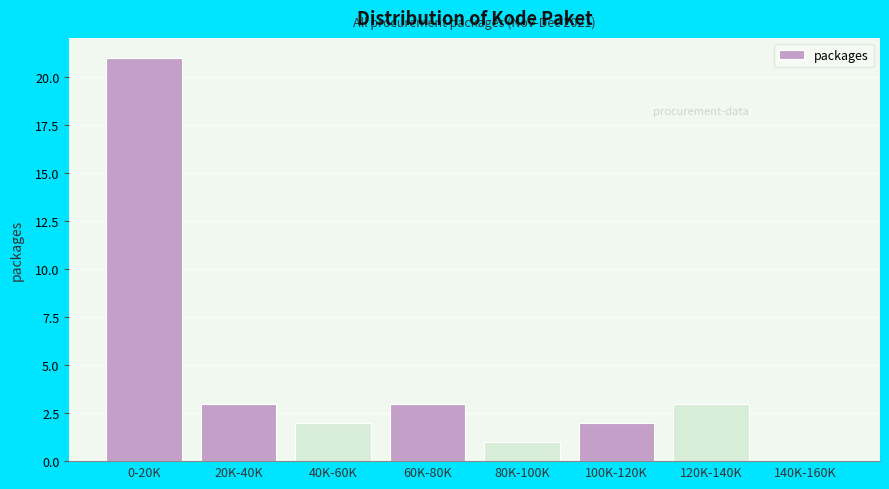

Reading left to right, transcribe all the data shown in this chart.

0-20K=21	20K-40K=3	40K-60K=2	60K-80K=3	80K-100K=1	100K-120K=2	120K-140K=3	140K-160K=0